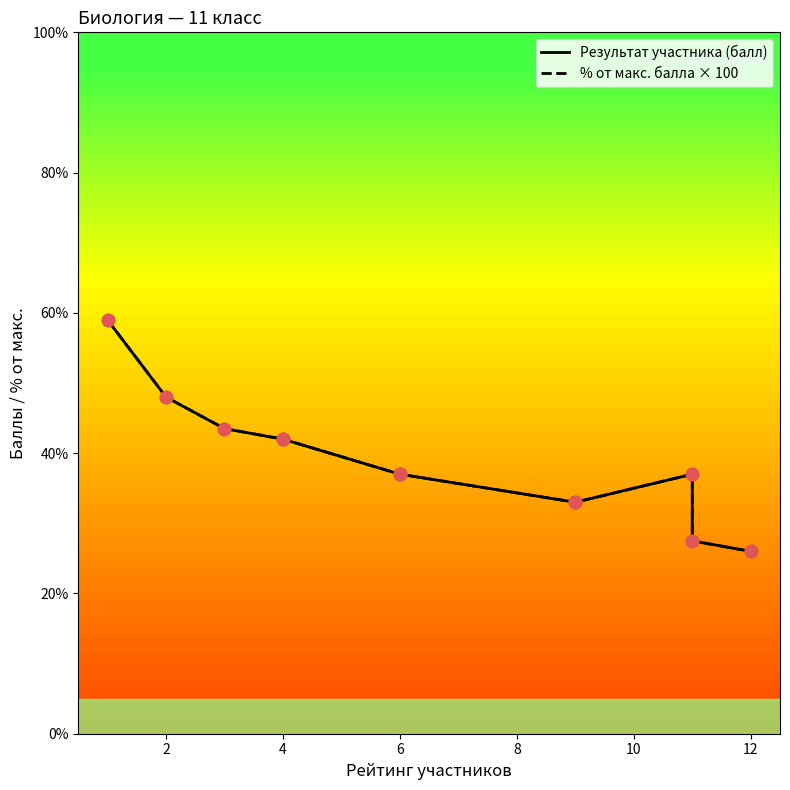

Which series has the widest spread of Y values?

Результат участника (балл)